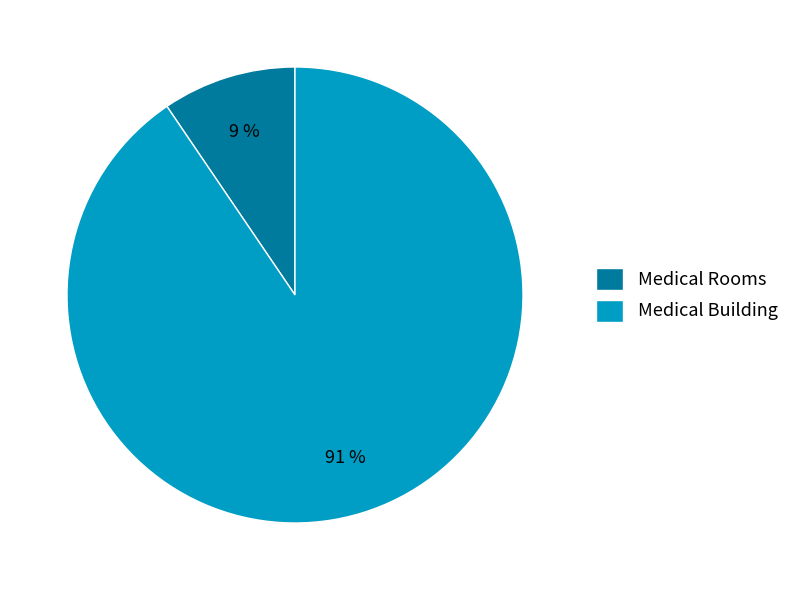

The Medical Rooms slice represents 1% of the pie. True or false?

False